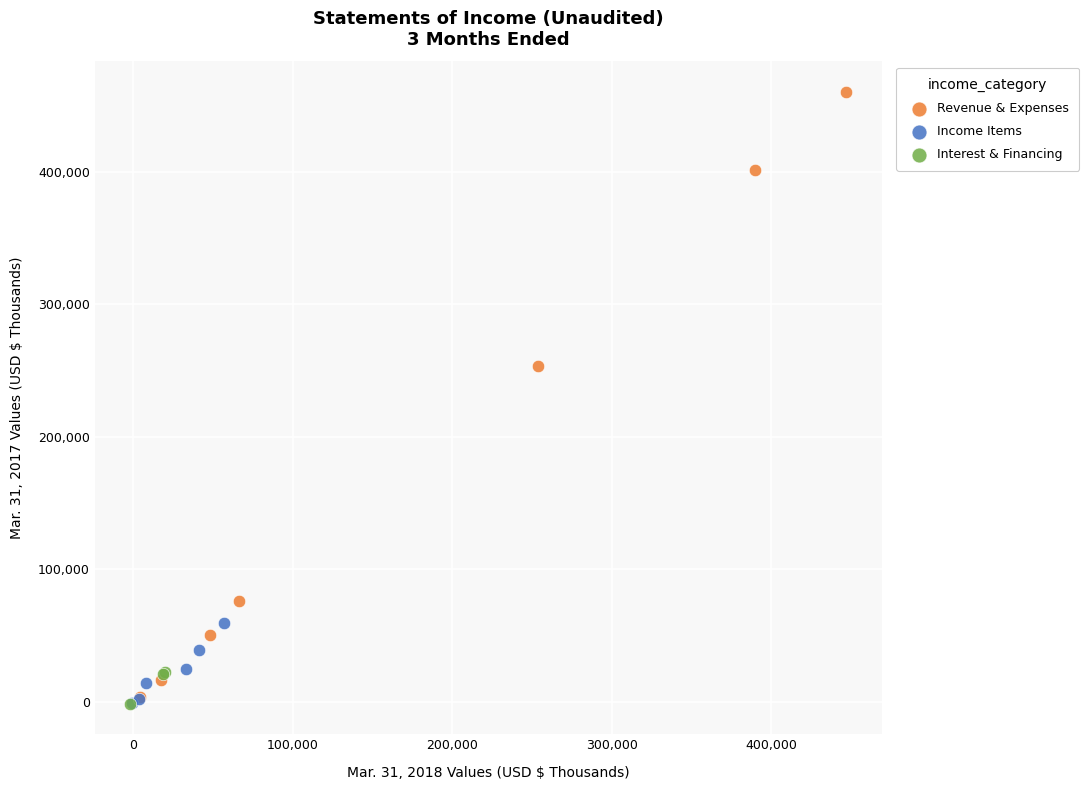

Which series has the largest Y range (max minus min)?

Revenue & Expenses